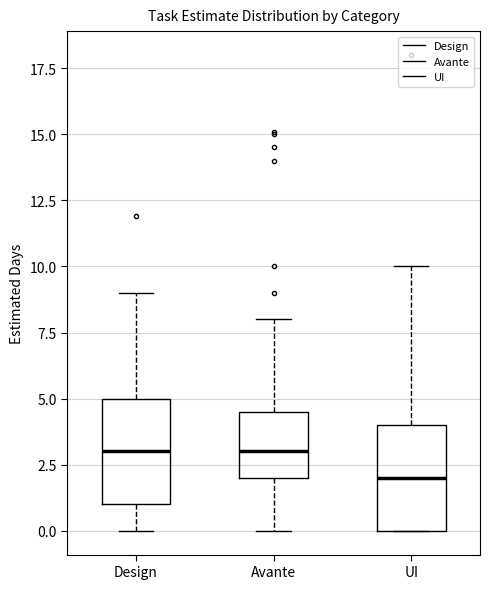

Where does the upper whisker of the box for Avante end on the y-axis? The values are not printed on the chart, so give them approximately, as read against the axis.

8.0